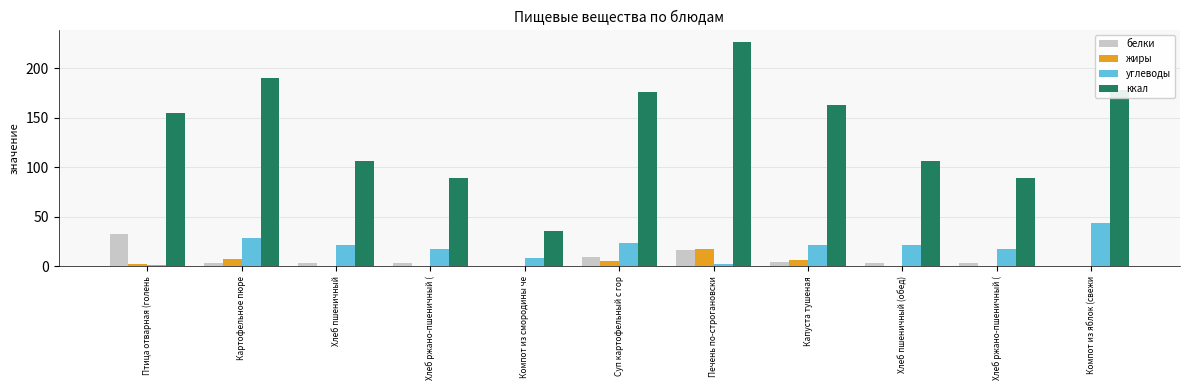

At which category does the chart reach its minimum across all series?

Компот из смородины че